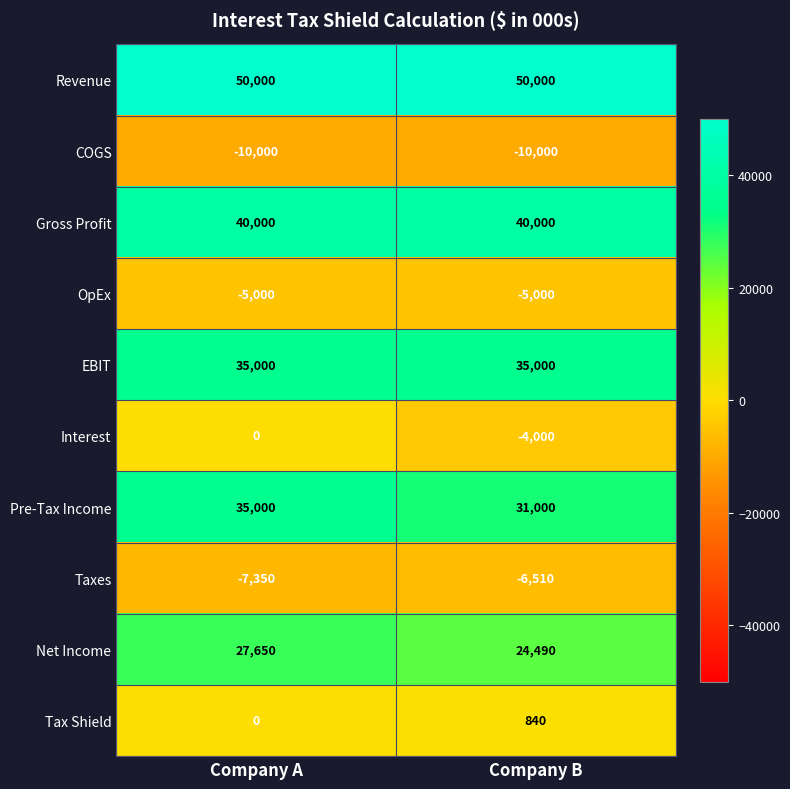

What is the total value across all series at Company B?

155820